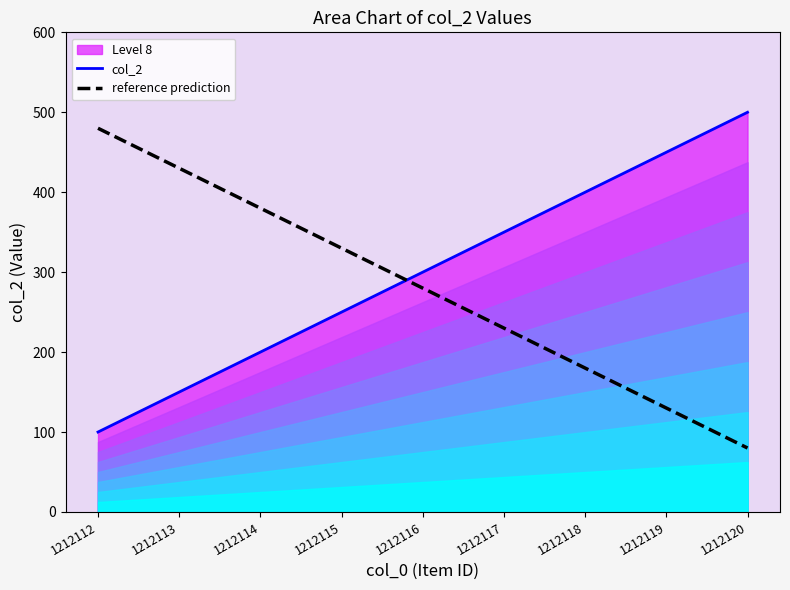

Reading right to left, transcribe all the data shown in this chart.

col_2: 500	450	400	350	300	250	200	150	100
reference prediction: 80	130	180	230	280	330	380	430	480